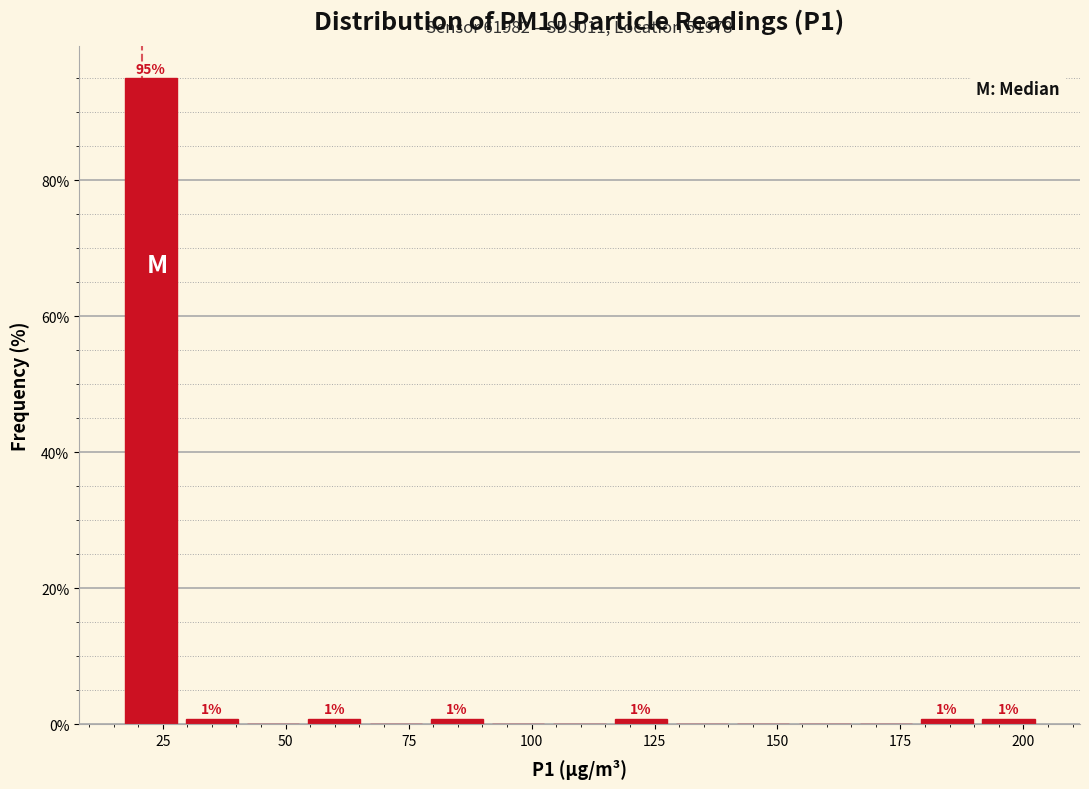

Read against the x-axis, roughly where is the centre of the tallest bar?

25